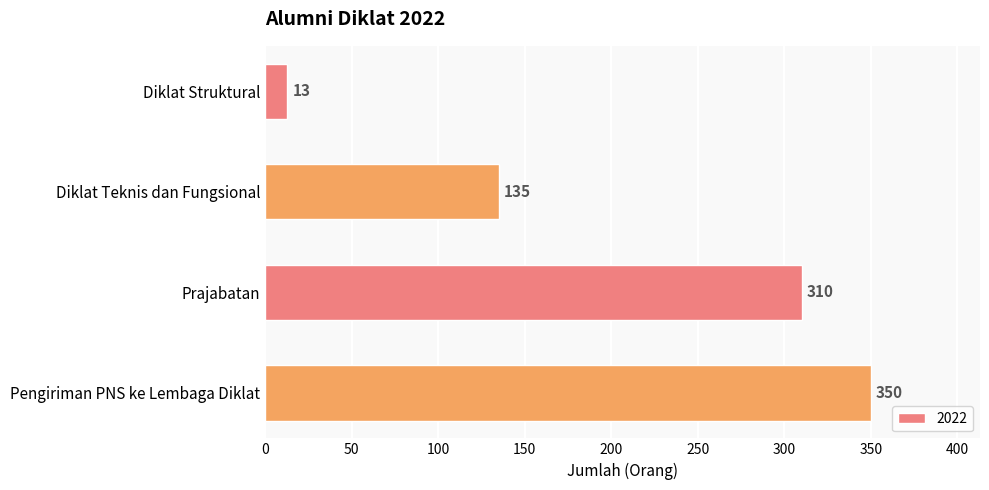

What is the label of the 1st bar from the bottom?

Pengiriman PNS ke Lembaga Diklat